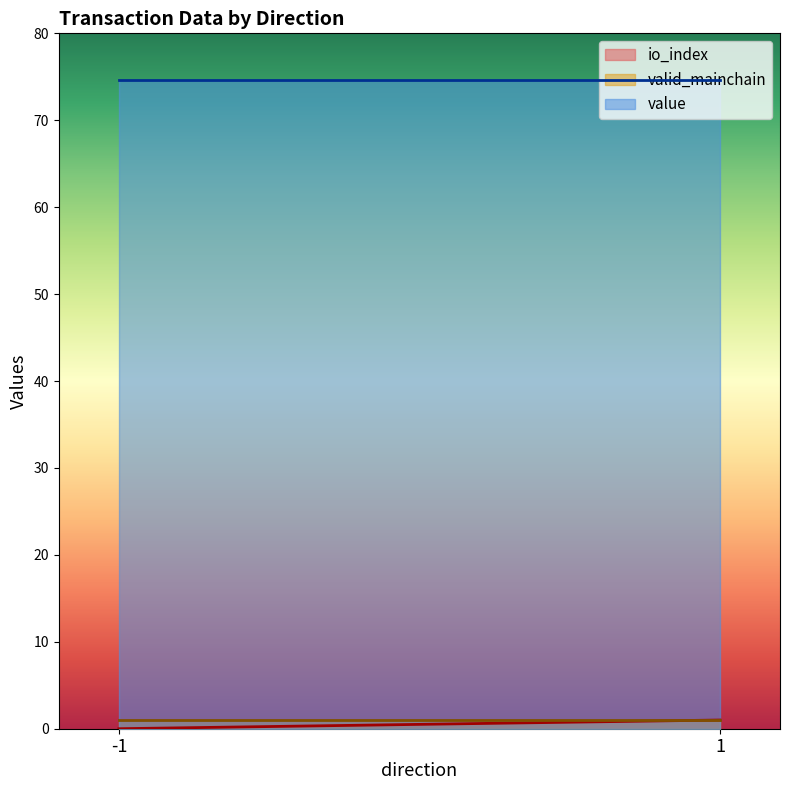

What is the maximum value for valid_mainchain?

1.0